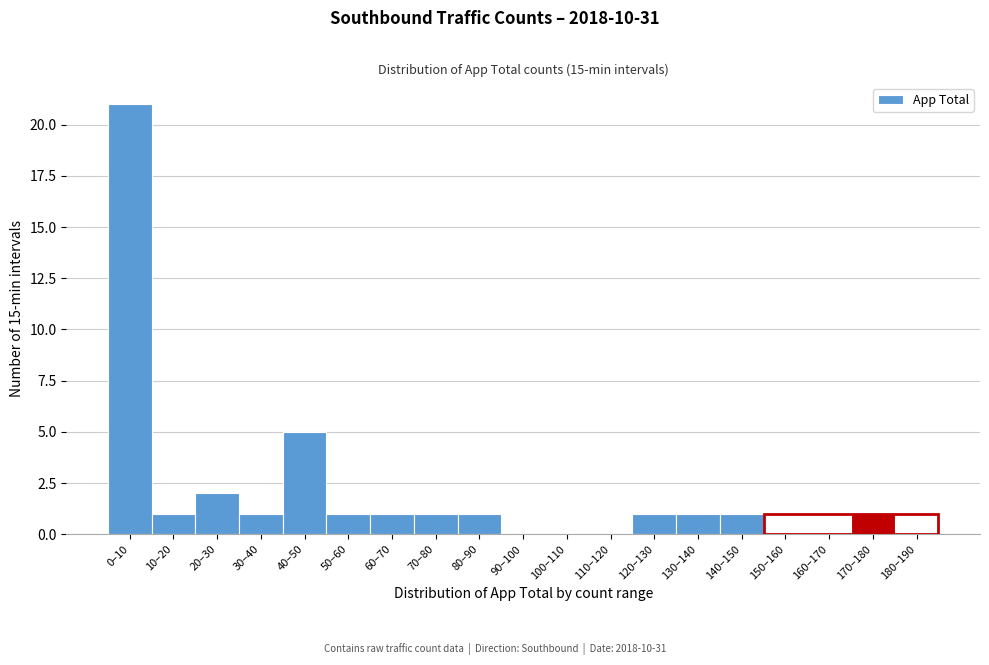

Reading left to right, transcribe all the data shown in this chart.

0–10=21	10–20=1	20–30=2	30–40=1	40–50=5	50–60=1	60–70=1	70–80=1	80–90=1	90–100=0	100–110=0	110–120=0	120–130=1	130–140=1	140–150=1	150–160=0	160–170=0	170–180=1	180–190=0